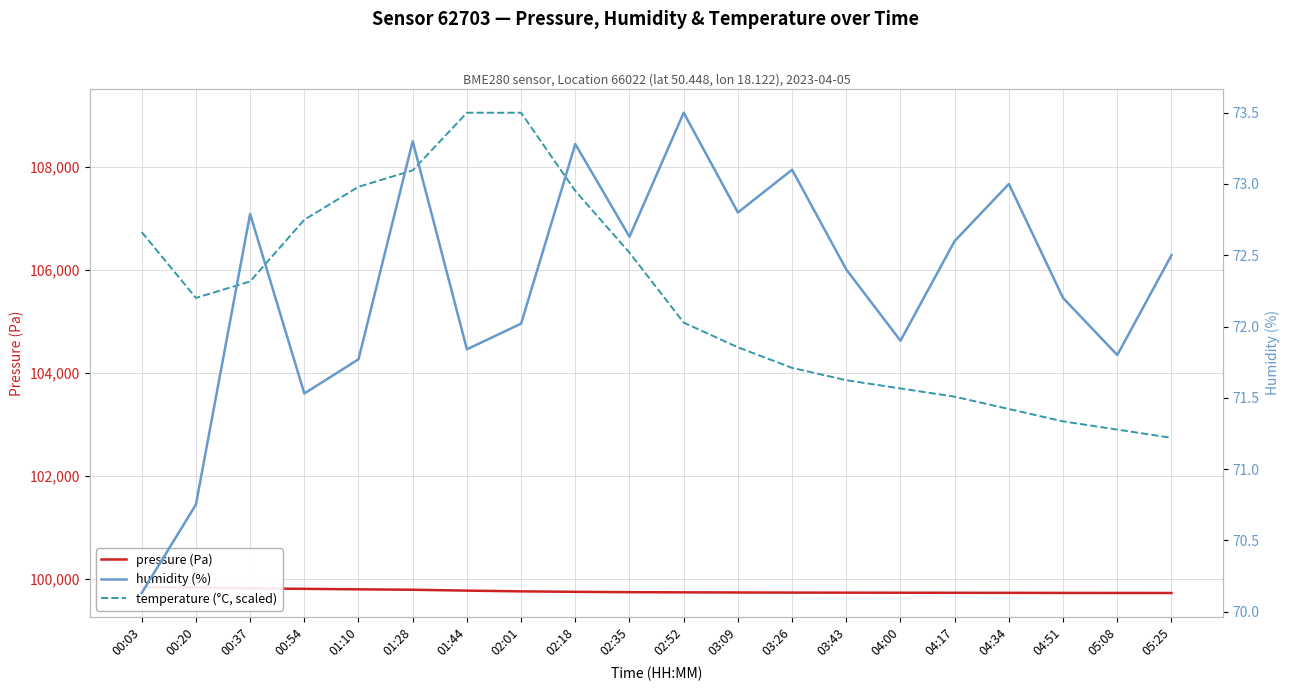

Reading left to right, list all the values displayed in this chart.

pressure (Pa): 00:03=99840.1	00:20=99829.5	00:37=99813.6	00:54=99804.0	01:10=99794.8	01:28=99786.5	01:44=99769.8	02:01=99755.2	02:18=99746.3	02:35=99739.3	02:52=99736.0	03:09=99733.5	03:26=99731.2	03:43=99729.8	04:00=99728.5	04:17=99727.3	04:34=99726.1	04:51=99725.0	05:08=99724.2	05:25=99723.5
temperature (°C, scaled): 00:03=106740.0	00:20=105460.0	00:37=105780.0	00:54=106980.0	01:10=107620.0	01:28=107940.0	01:44=109060.0	02:01=109060.0	02:18=107540.0	02:35=106340.0	02:52=104980.0	03:09=104500.0	03:26=104100.0	03:43=103860.0	04:00=103700.0	04:17=103540.0	04:34=103300.0	04:51=103060.0	05:08=102900.0	05:25=102740.0
humidity (%): 00:03=70.1	00:20=70.8	00:37=72.8	00:54=71.5	01:10=71.8	01:28=73.3	01:44=71.8	02:01=72.0	02:18=73.3	02:35=72.6	02:52=73.5	03:09=72.8	03:26=73.1	03:43=72.4	04:00=71.9	04:17=72.6	04:34=73.0	04:51=72.2	05:08=71.8	05:25=72.5